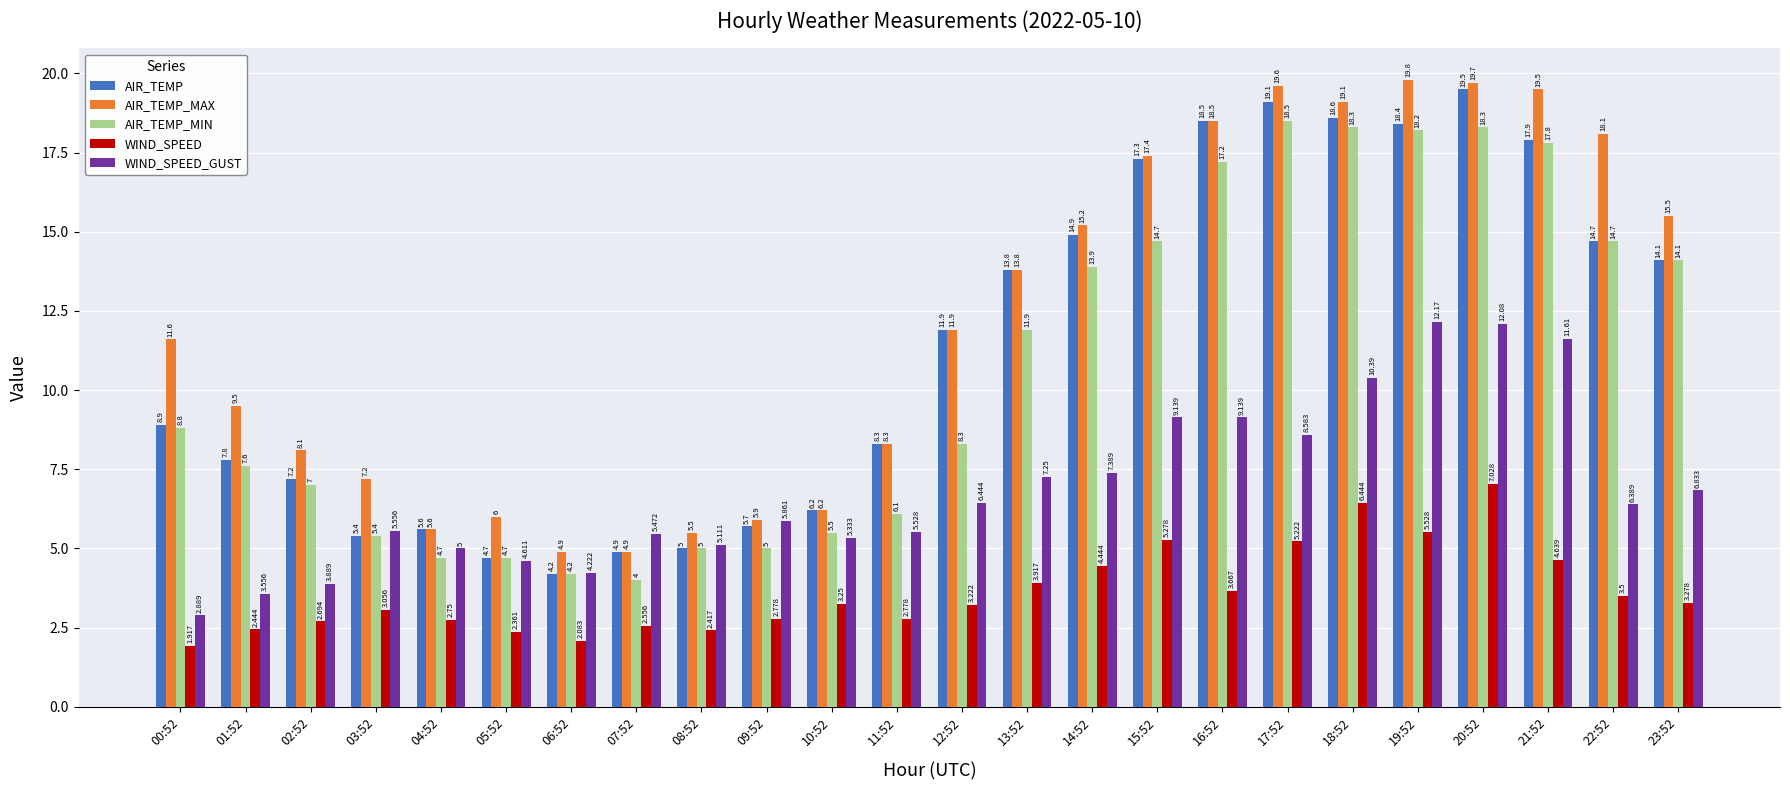

What position from the left is 02:52?

3